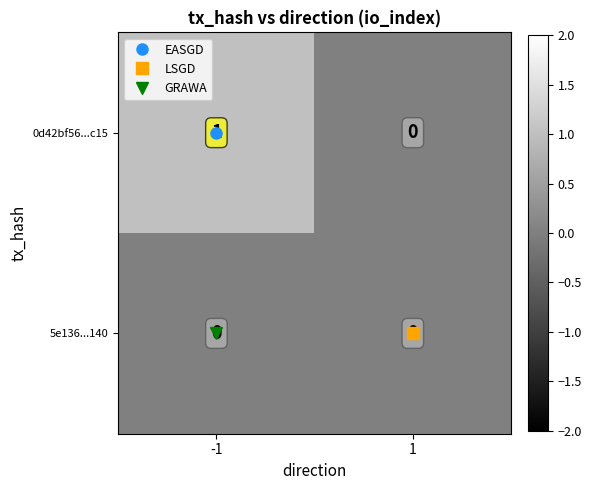

Which category has the highest value across all series?

-1